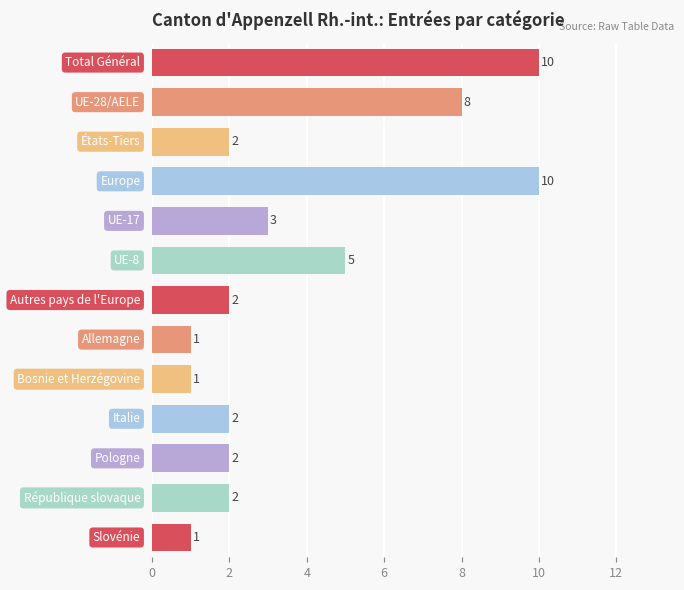

What is the greatest value displayed?

10